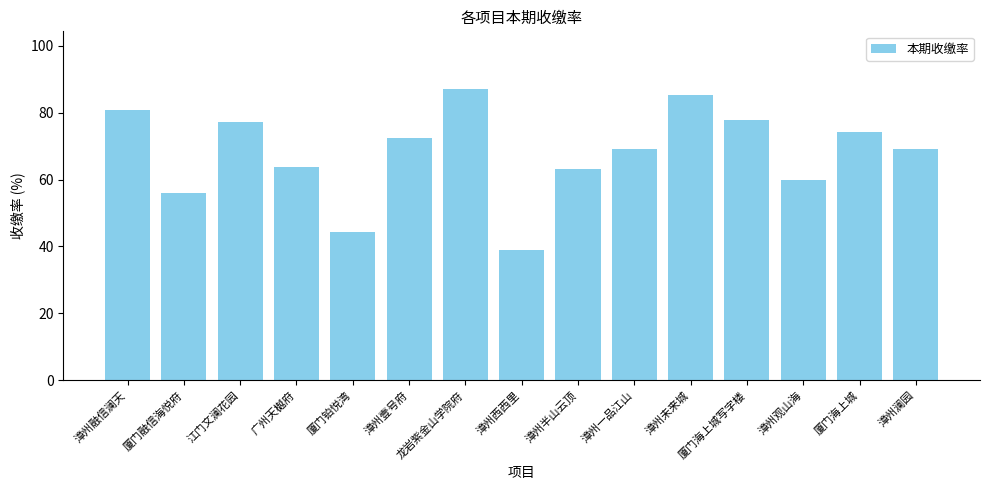

Is it true that the value at 漳州融信澜天 is 121.7?

False